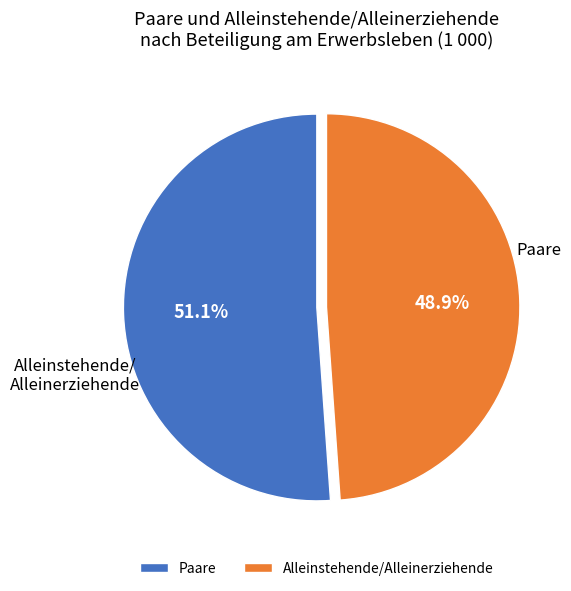

To the nearest percent, what is the combined percentage of Paare and Alleinstehende/Alleinerziehende?

100%